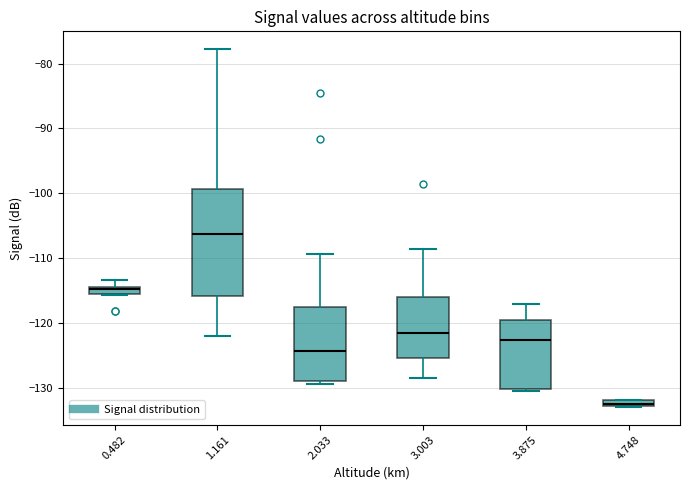

Where is the lower edge of the box at x = 0.482 on the y-axis? The values are not printed on the chart, so give them approximately, as read against the axis.

-115